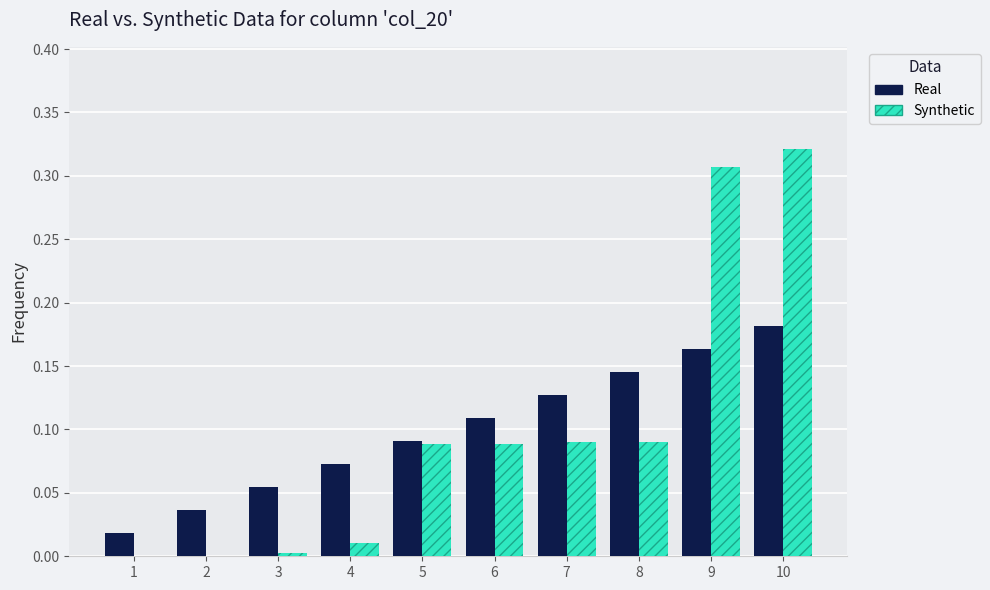

Between 3 and 7, which series saw the biggest shift?

Synthetic